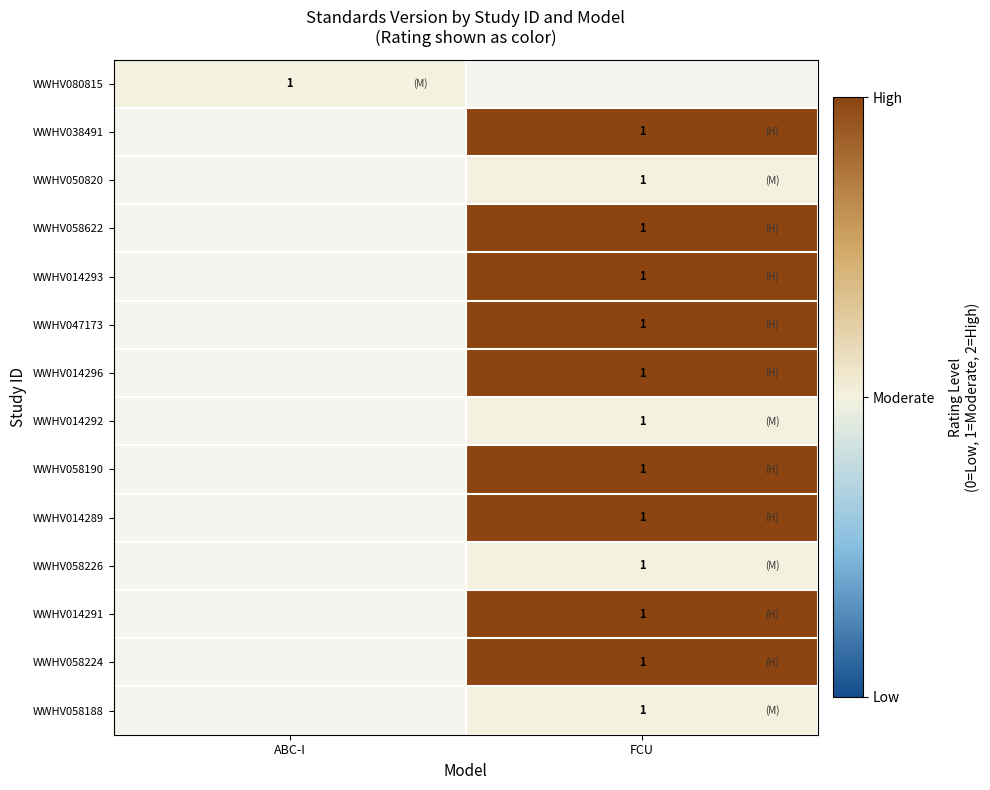

List the series in order of their peak value, lowest first.

WWHV080815, WWHV038491, WWHV050820, WWHV058622, WWHV014293, WWHV047173, WWHV014296, WWHV014292, WWHV058190, WWHV014289, WWHV058226, WWHV014291, WWHV058224, WWHV058188